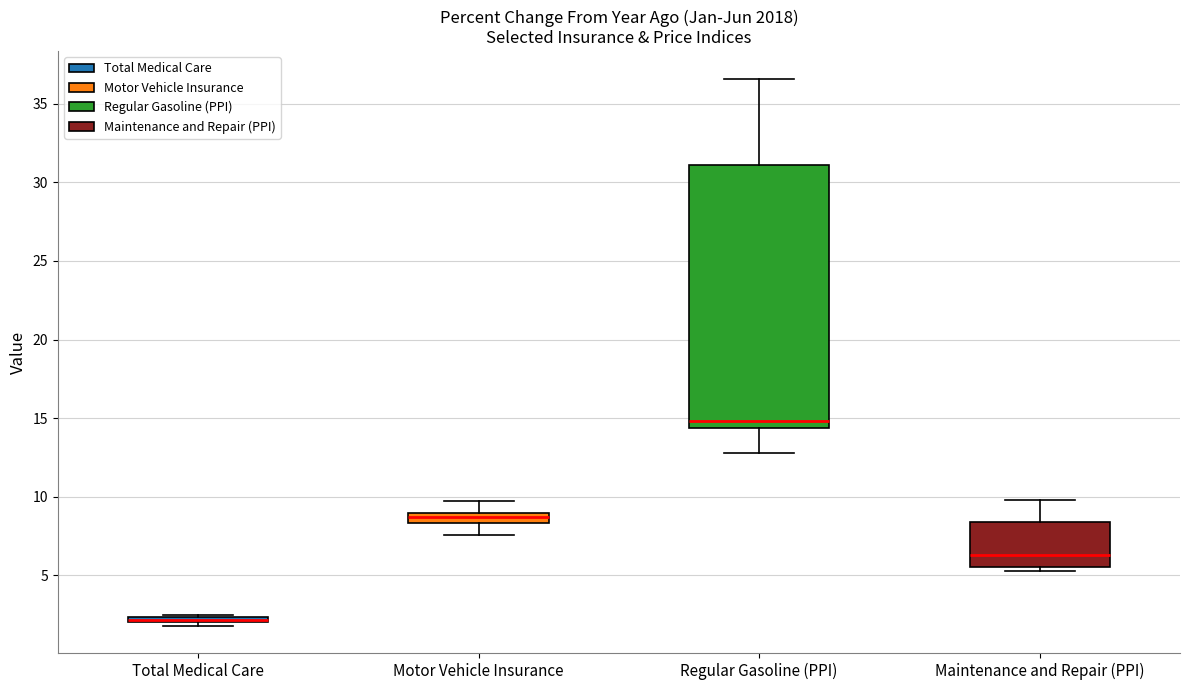

Where does the lower whisker of the box for Motor Vehicle Insurance end on the y-axis? The values are not printed on the chart, so give them approximately, as read against the axis.

7.5